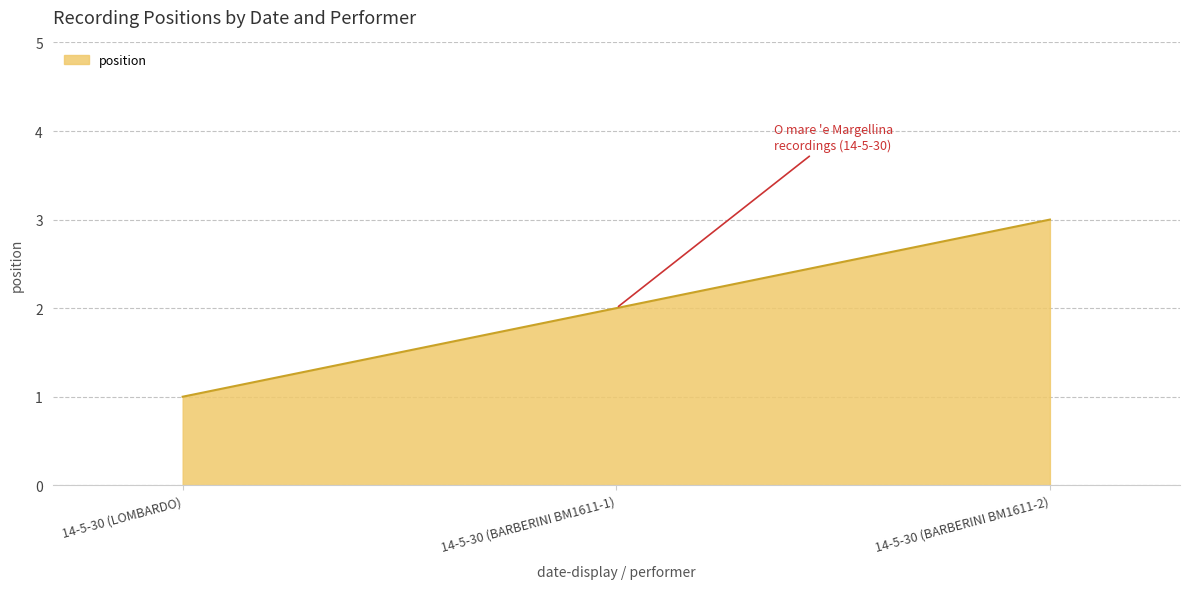

What is the ratio of the value at 14-5-30 (BARBERINI BM1611-1) to the value at 14-5-30 (LOMBARDO)?

2.0